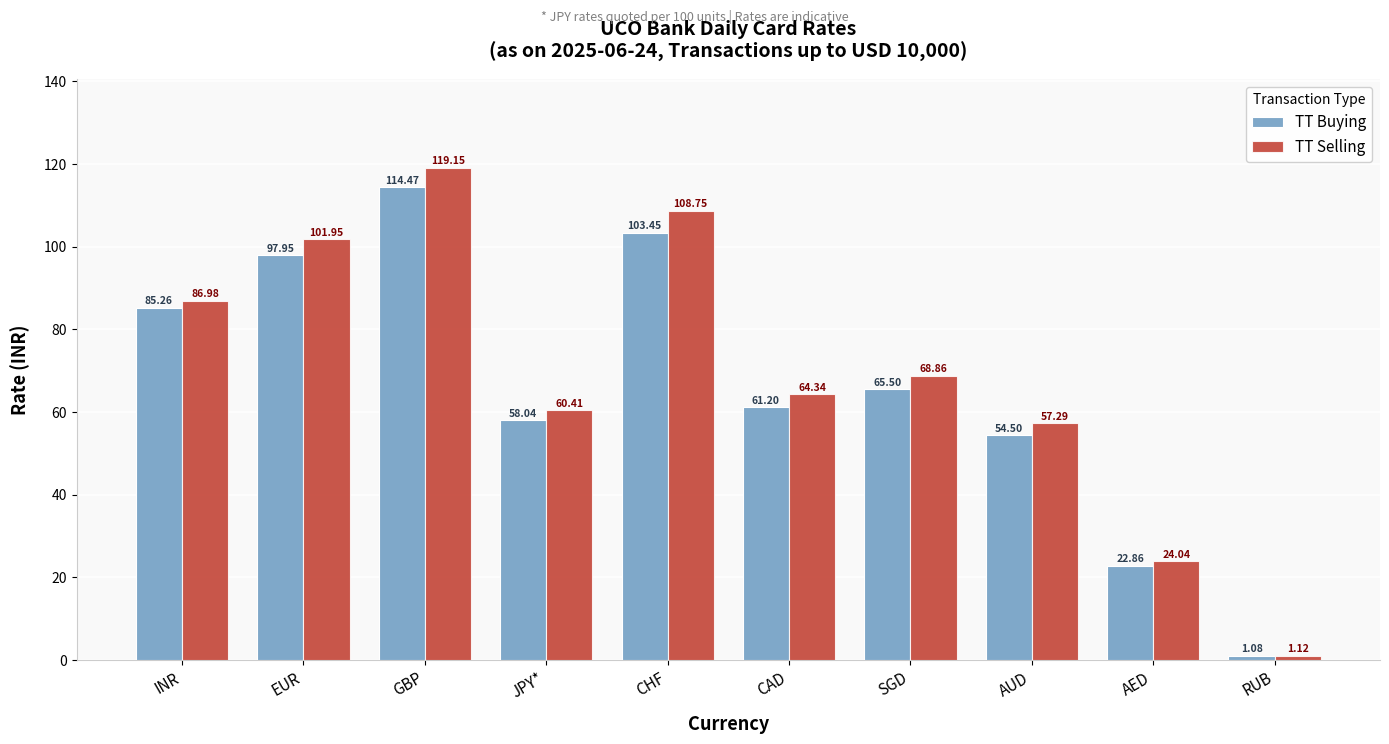

What are all the series names shown in the legend?

TT Buying, TT Selling